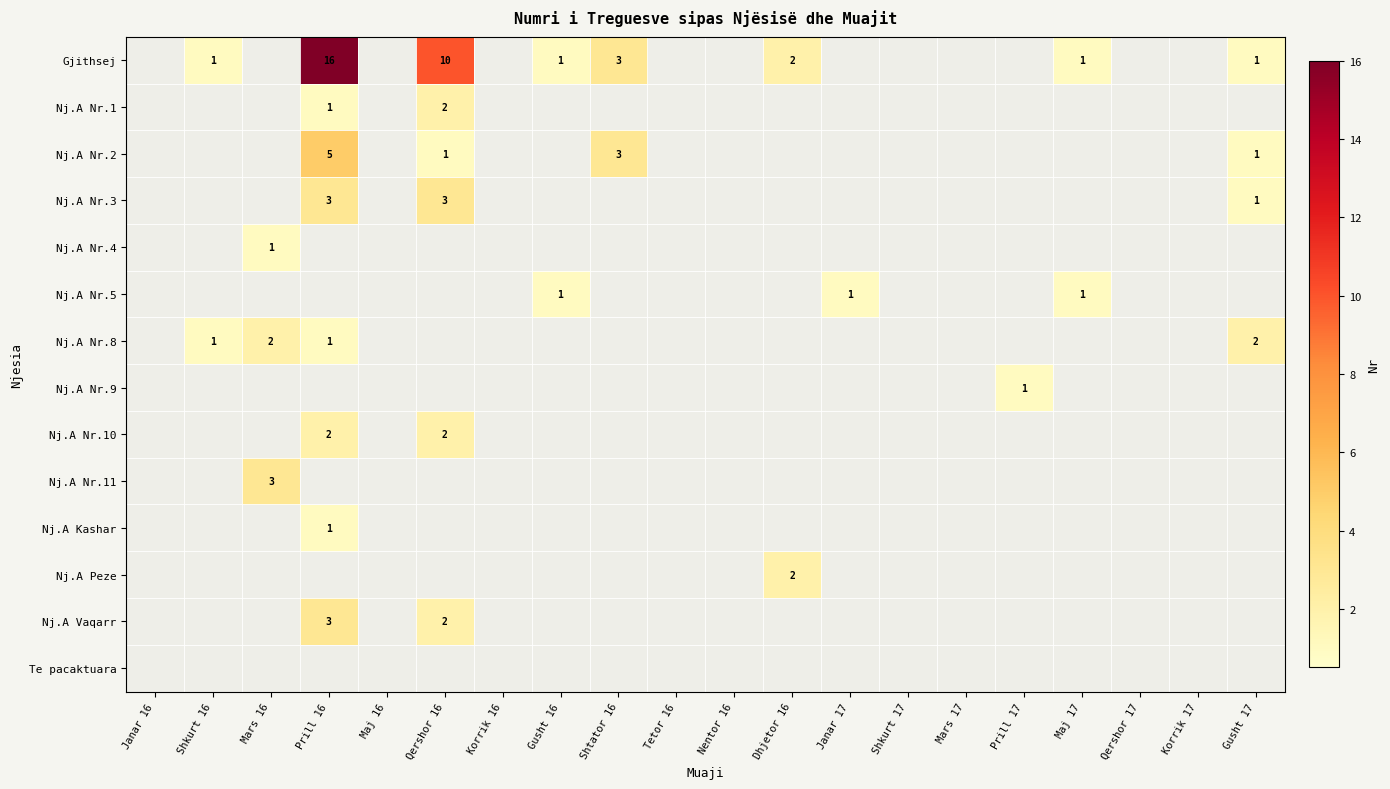

The Nj.A Nr.9 series shows 1 at Prill 17. True or false?

True